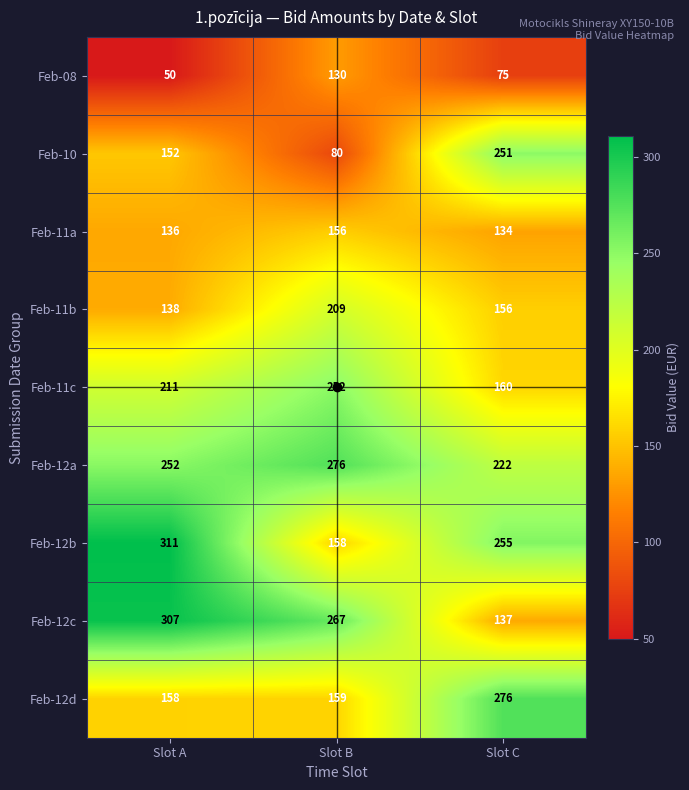

At which category does the chart reach its peak across all series?

Slot A